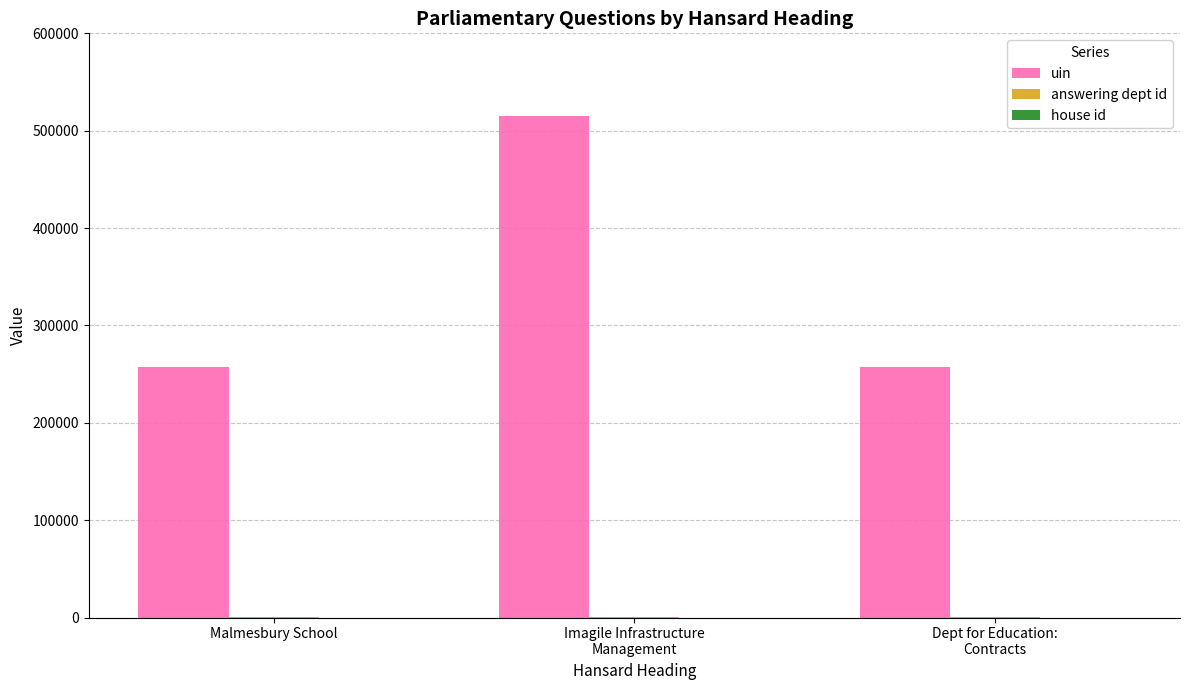

How many distinct data groups are displayed?

3